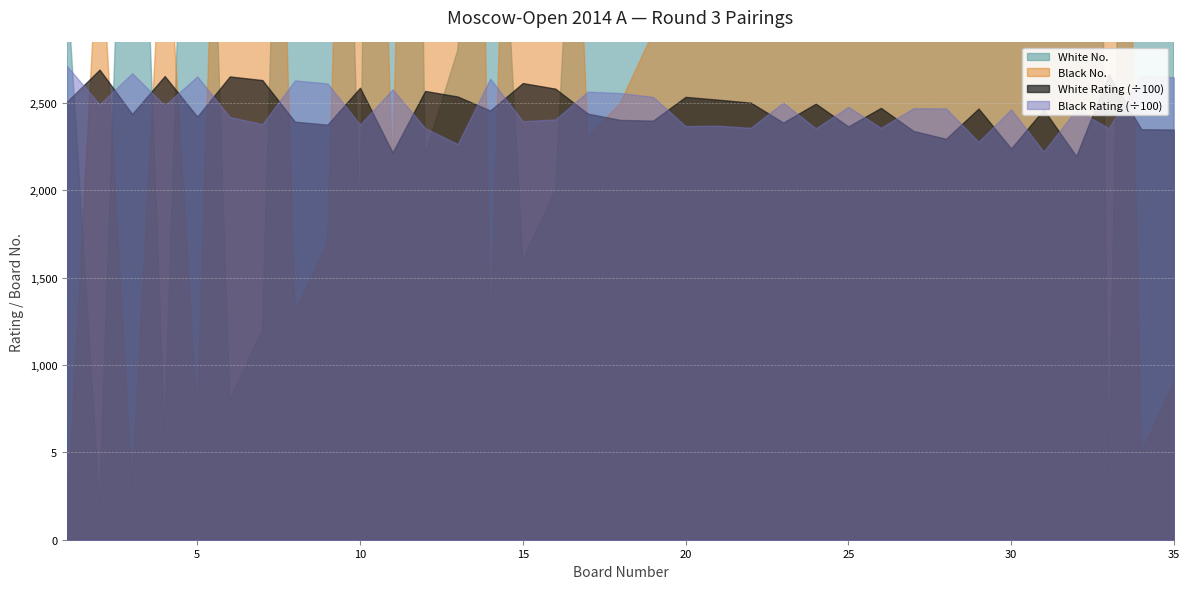

Reading left to right, list all the values displayed in this chart.

Bo.: 1	2	3	4	5	6	7	8	9	10	11	12	13	14	15	16	17	18	19	20	21	22	23	24	25	26	27	28	29	30	31	32	33	34	35
White Rating: 2507	2690	2436	2653	2421	2651	2630	2392	2375	2586	2216	2568	2536	2456	2613	2581	2438	2402	2398	2534	2518	2501	2387	2495	2365	2471	2339	2294	2467	2239	2461	2195	2663	2349	2347
Black Rating: 2710	2491	2669	2485	2651	2419	2378	2628	2611	2375	2577	2355	2264	2638	2395	2405	2564	2556	2534	2367	2369	2357	2501	2354	2477	2357	2469	2468	2277	2463	2221	2460	2355	2658	2646
White No.: 32	2	57	6	65	8	12	75	81	18	152	22	28	50	16	20	55	69	71	30	31	33	77	35	89	41	107	124	45	148	47	157	4	100	102
Black No.: 1	36	3	38	7	66	78	13	17	80	21	95	135	11	74	68	23	25	29	88	86	92	34	97	40	93	42	44	128	46	150	48	96	5	9